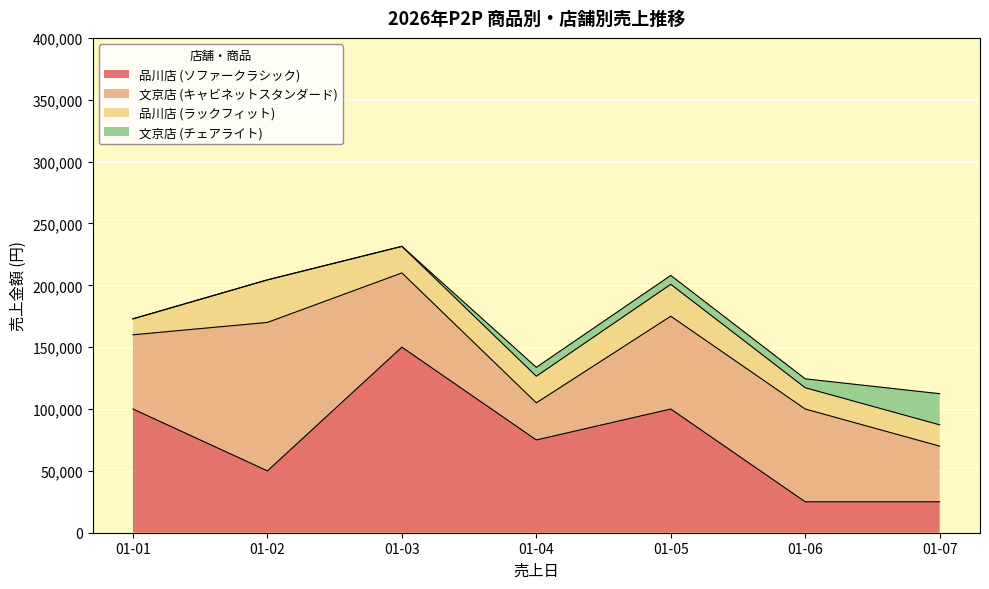

List the series in order of their peak value, highest first.

品川店 (ソファークラシック), 文京店 (キャビネットスタンダード), 品川店 (ラックフィット), 文京店 (チェアライト)